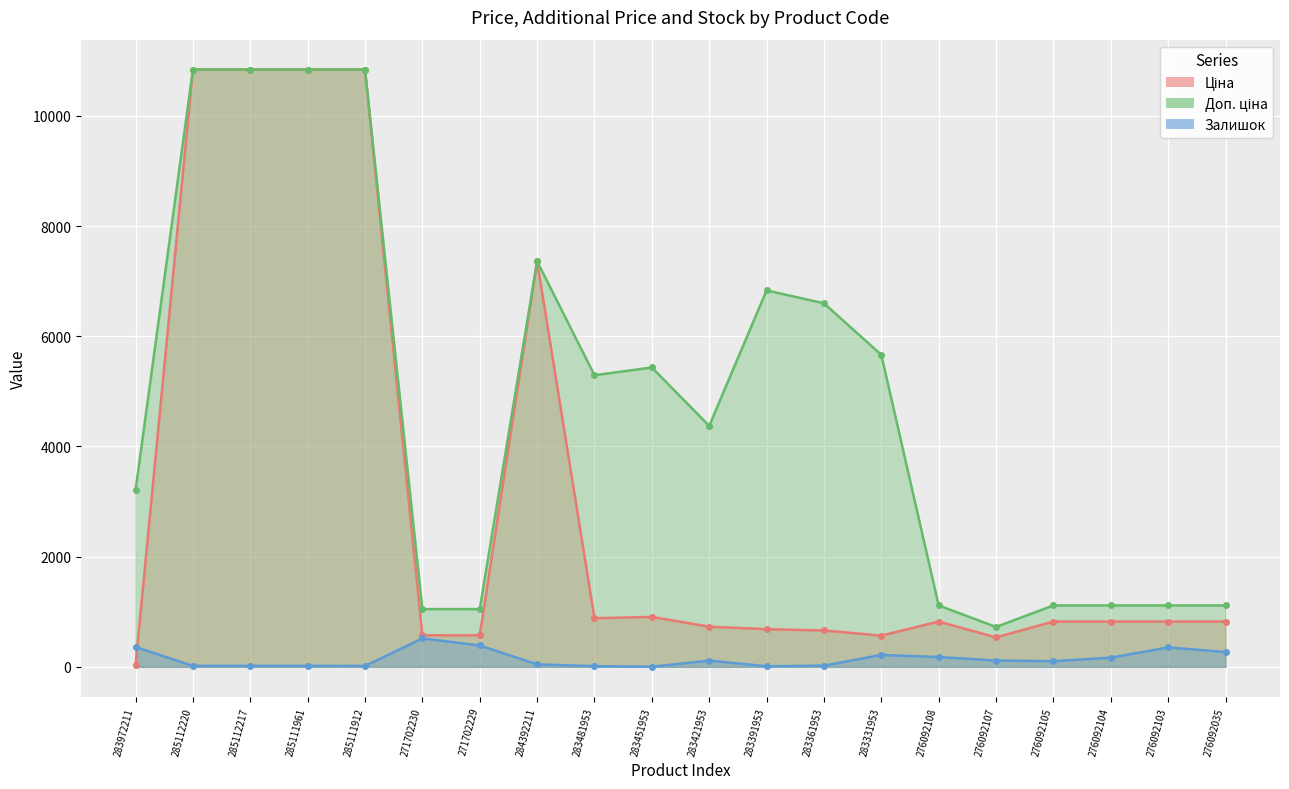

Reading left to right, transcribe all the data shown in this chart.

Ціна: 283972211=32.0	285112220=10840.1	285112217=10840.1	285111961=10840.1	285111912=10840.1	271702230=571.6	271702229=571.6	284392211=7360.2	283481953=882.1	283451953=905.5	283421953=728.8	283391953=683.2	283361953=659.8	283331953=566.2	276092108=822.0	276092107=534.3	276092105=822.0	276092104=822.0	276092103=822.0	276092035=822.0
Доп. ціна: 283972211=3205.0	285112220=10840.1	285112217=10840.1	285111961=10840.1	285111912=10840.1	271702230=1048.0	271702229=1048.0	284392211=7360.2	283481953=5292.4	283451953=5432.8	283421953=4372.9	283391953=6831.9	283361953=6597.9	283331953=5662.1	276092108=1114.0	276092107=724.0	276092105=1114.0	276092104=1114.0	276092103=1114.0	276092035=1114.0
Залишок: 283972211=360.0	285112220=17.0	285112217=17.0	285111961=17.0	285111912=15.0	271702230=516.0	271702229=387.0	284392211=45.0	283481953=12.0	283451953=2.0	283421953=113.0	283391953=10.0	283361953=21.0	283331953=216.0	276092108=177.0	276092107=114.0	276092105=102.0	276092104=166.0	276092103=352.0	276092035=269.0